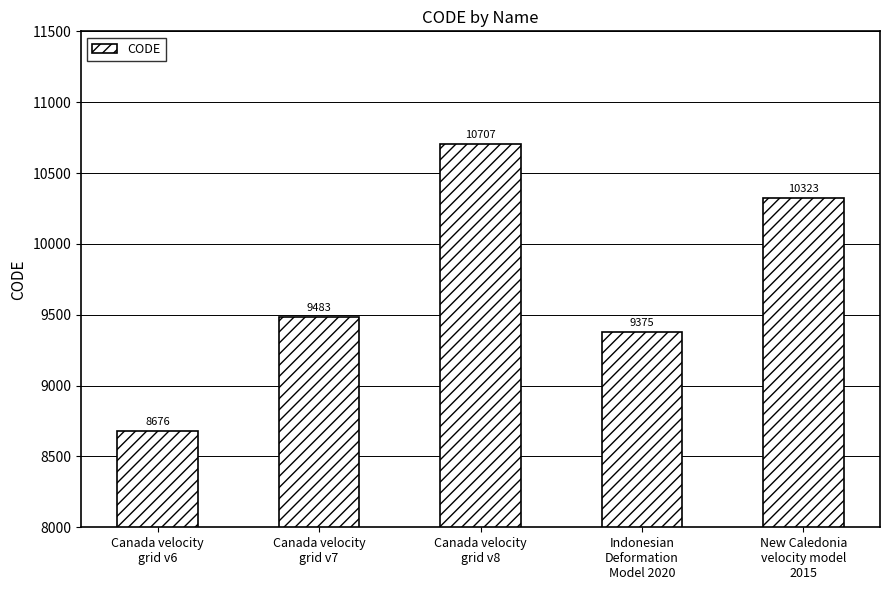

List the labels in order of value, largest first.

Canada velocity
grid v8, New Caledonia
velocity model
2015, Canada velocity
grid v7, Indonesian
Deformation
Model 2020, Canada velocity
grid v6